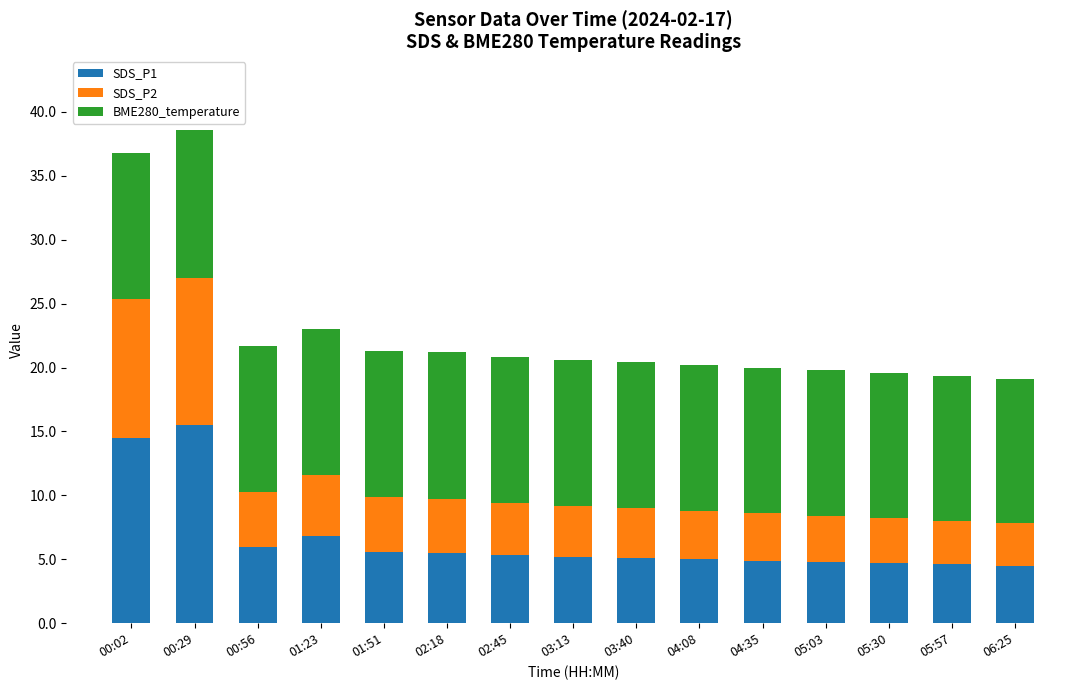

What is the highest value of the SDS_P1 series?

15.5